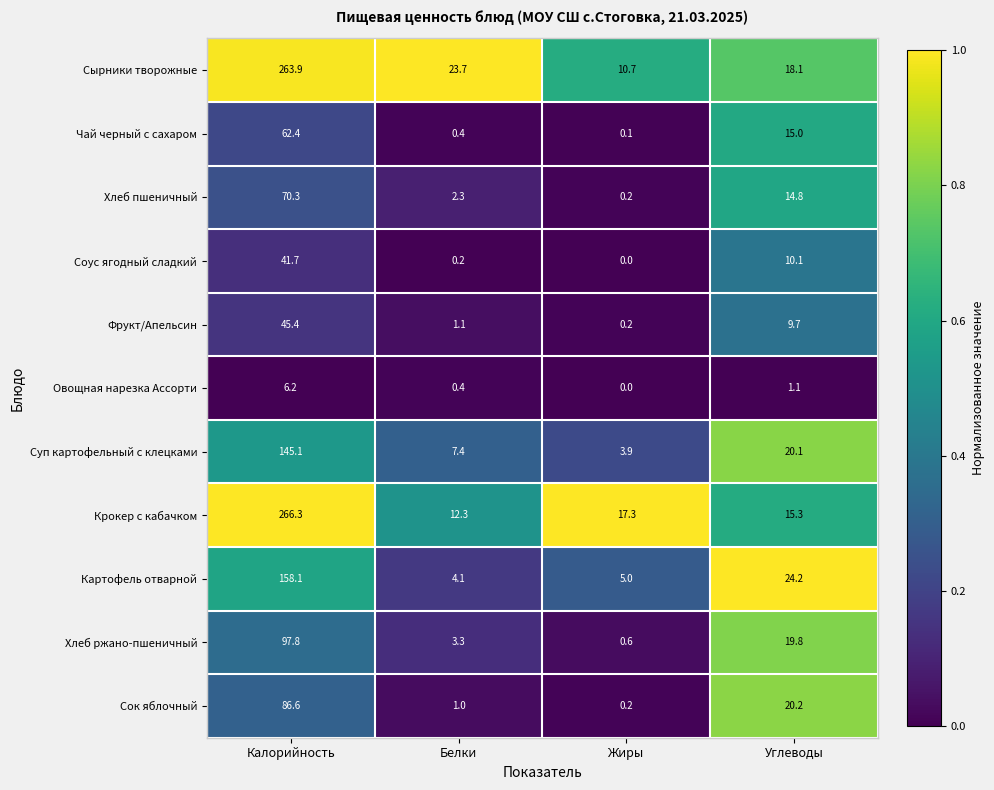

What is the spread (max minus min) of values at Калорийность?

260.1